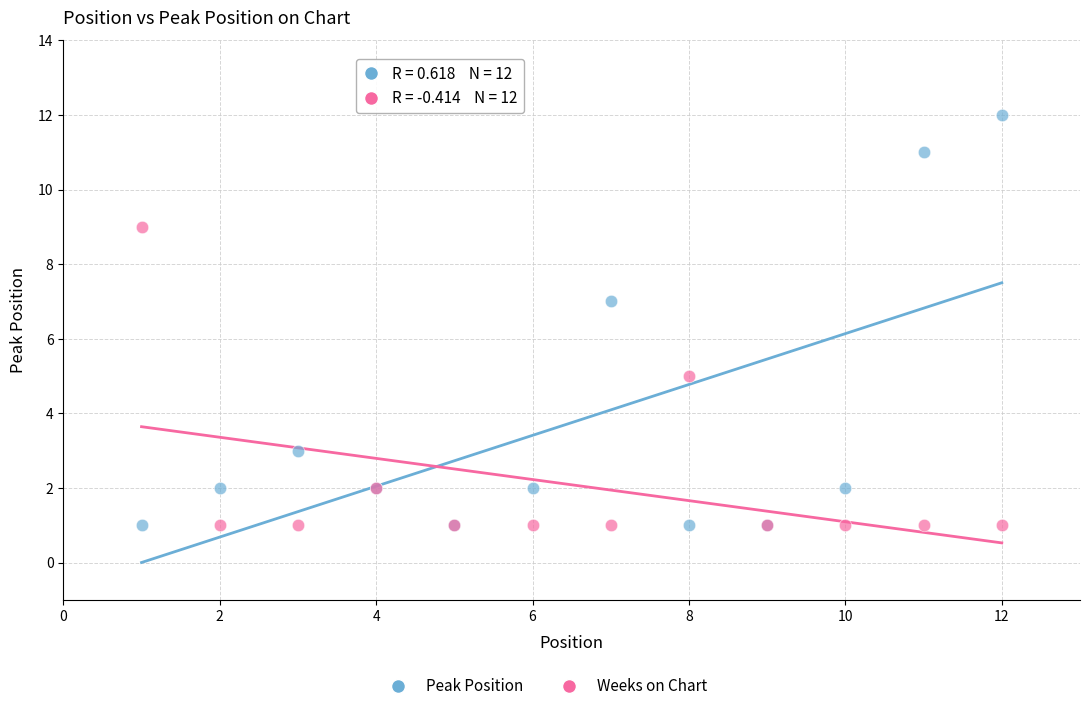

Which series reaches the maximum Y coordinate?

Peak Position